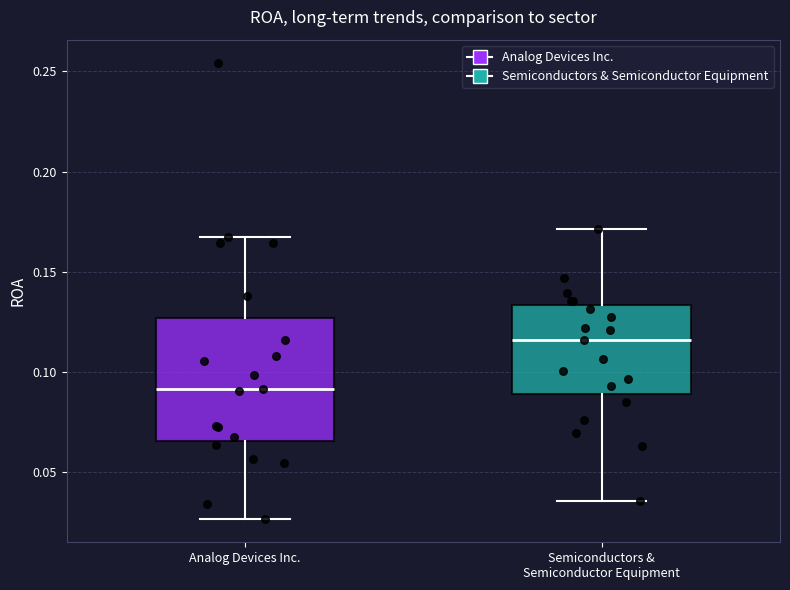

Comparing the boxes themselves (not the whiskers), which one is the tallest?

Analog Devices Inc.